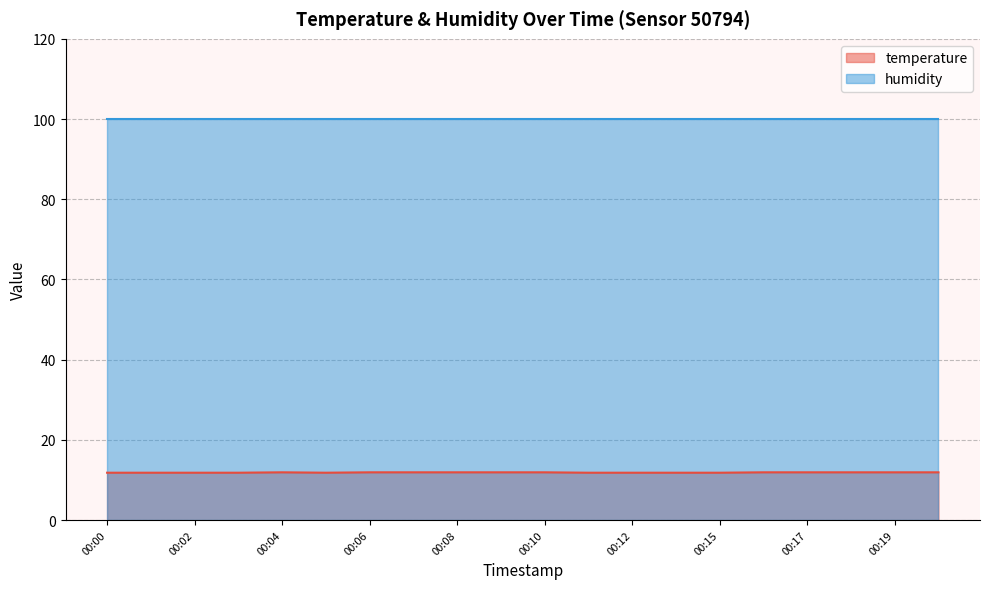

How many interior local valleys (lower than both neighbors) does the data have?

1